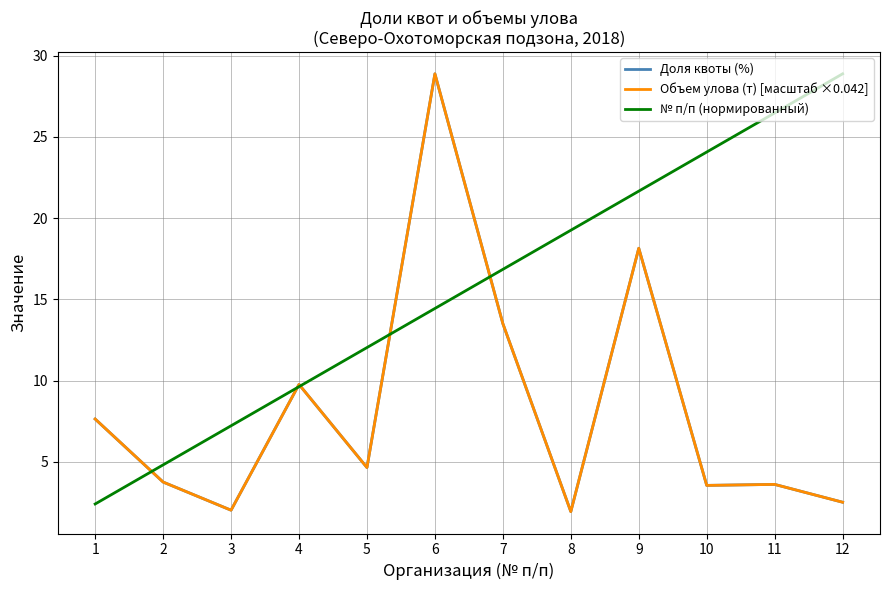

True or false: Доля квоты (%) has a value of 3.6 at 11.

True